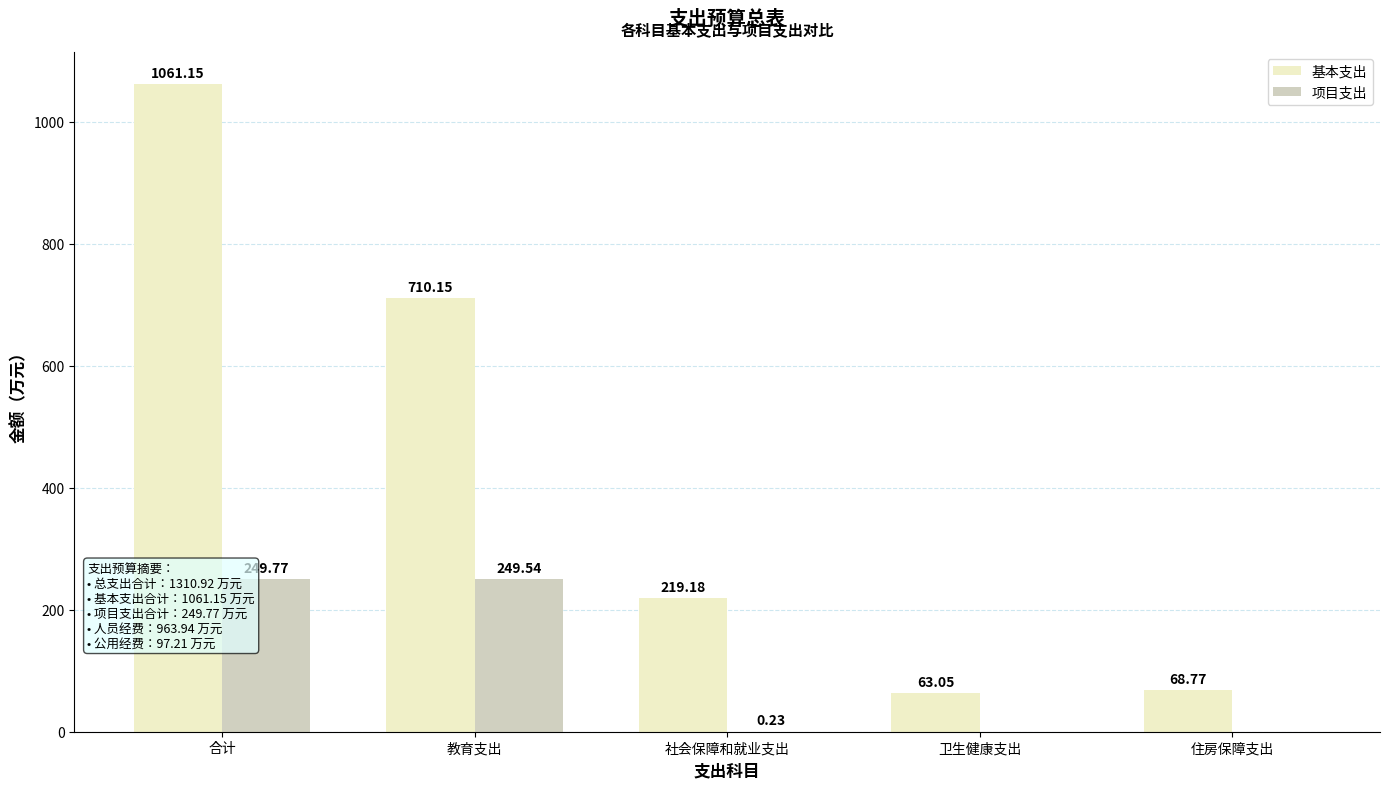

Between 卫生健康支出 and 住房保障支出, which series saw the biggest shift?

基本支出